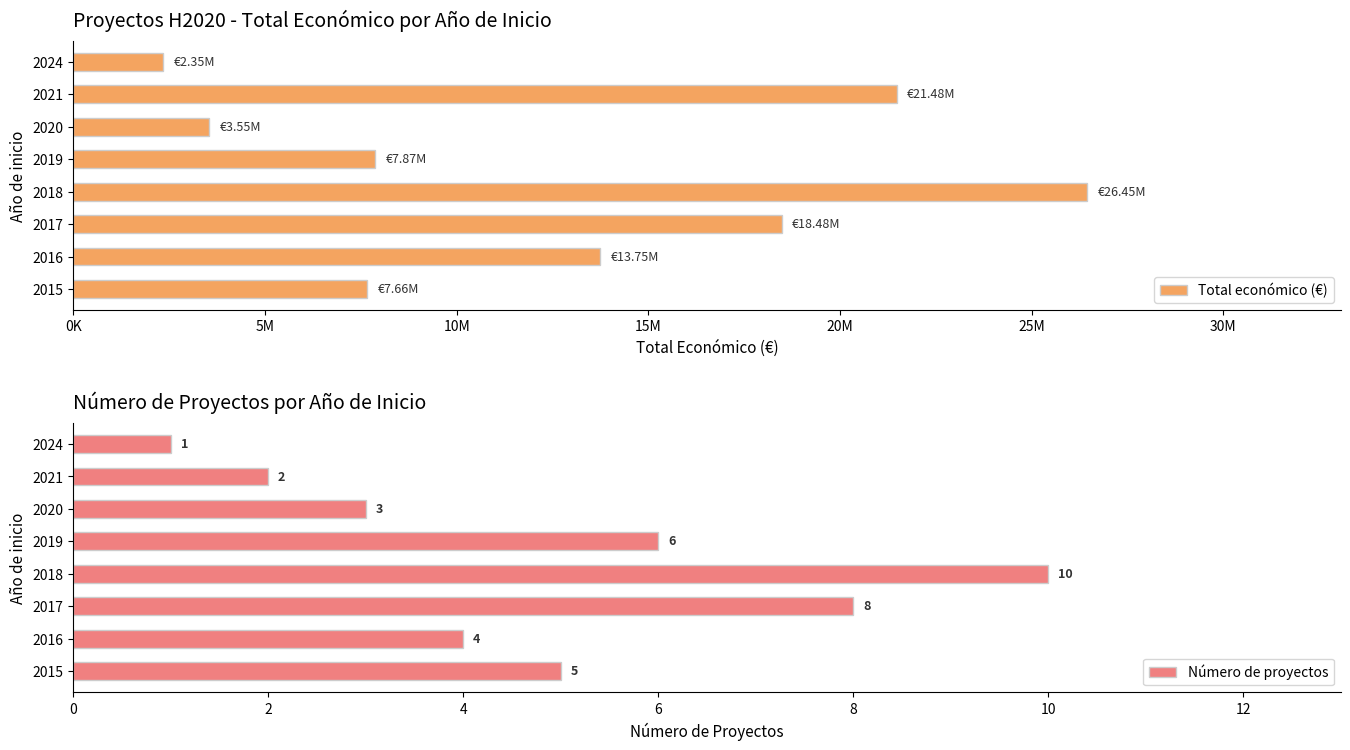

Which category has the highest value in the Número de proyectos series?

2018